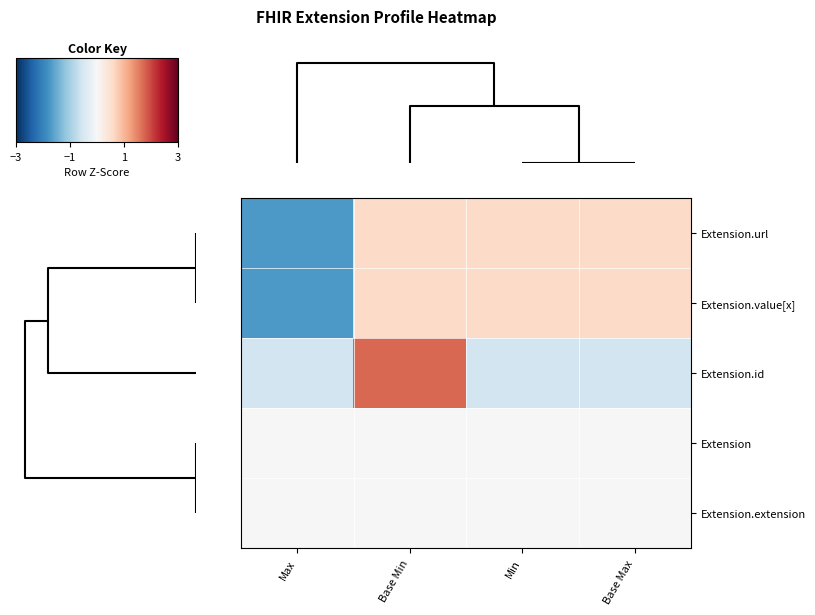

Reading left to right, what are all the values shown in this chart?

Extension.url: Max=-1.7	Base Min=0.6	Min=0.6	Base Max=0.6
Extension.value[x]: Max=-1.7	Base Min=0.6	Min=0.6	Base Max=0.6
Extension.id: Max=-0.6	Base Min=1.7	Min=-0.6	Base Max=-0.6
Extension: Max=0.0	Base Min=0.0	Min=0.0	Base Max=0.0
Extension.extension: Max=0.0	Base Min=0.0	Min=0.0	Base Max=0.0